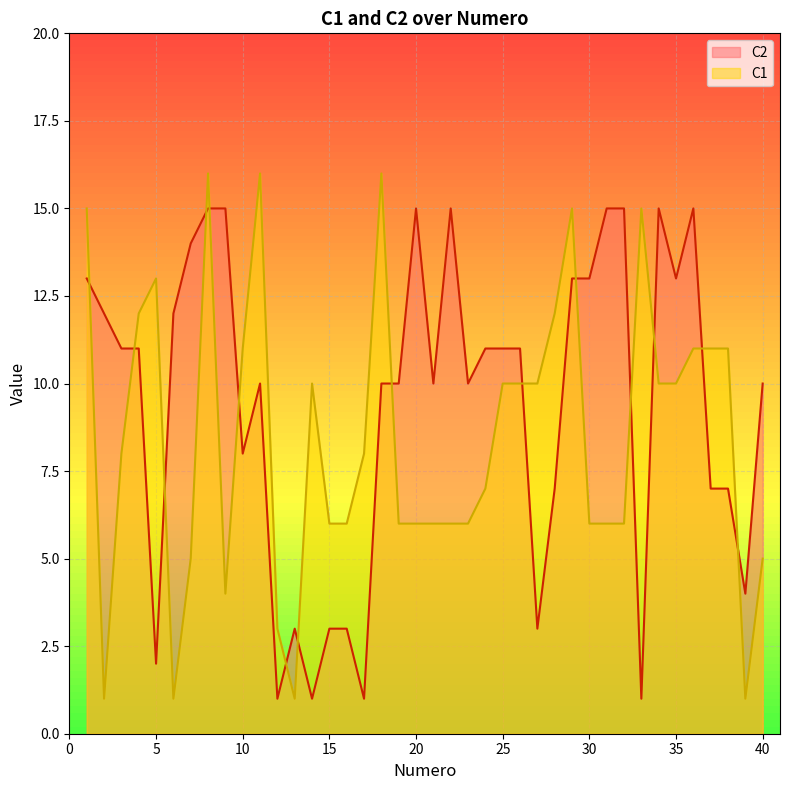

At how many categories does at least one series exceed 4?

37